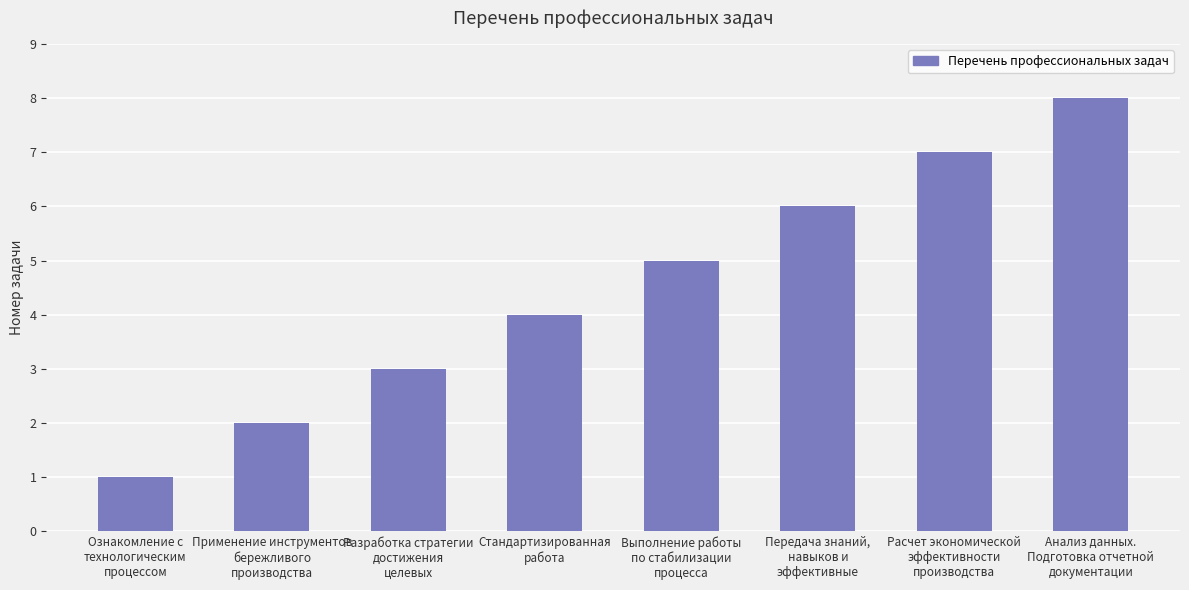

What position from the right is Выполнение работы
по стабилизации
процесса?

4